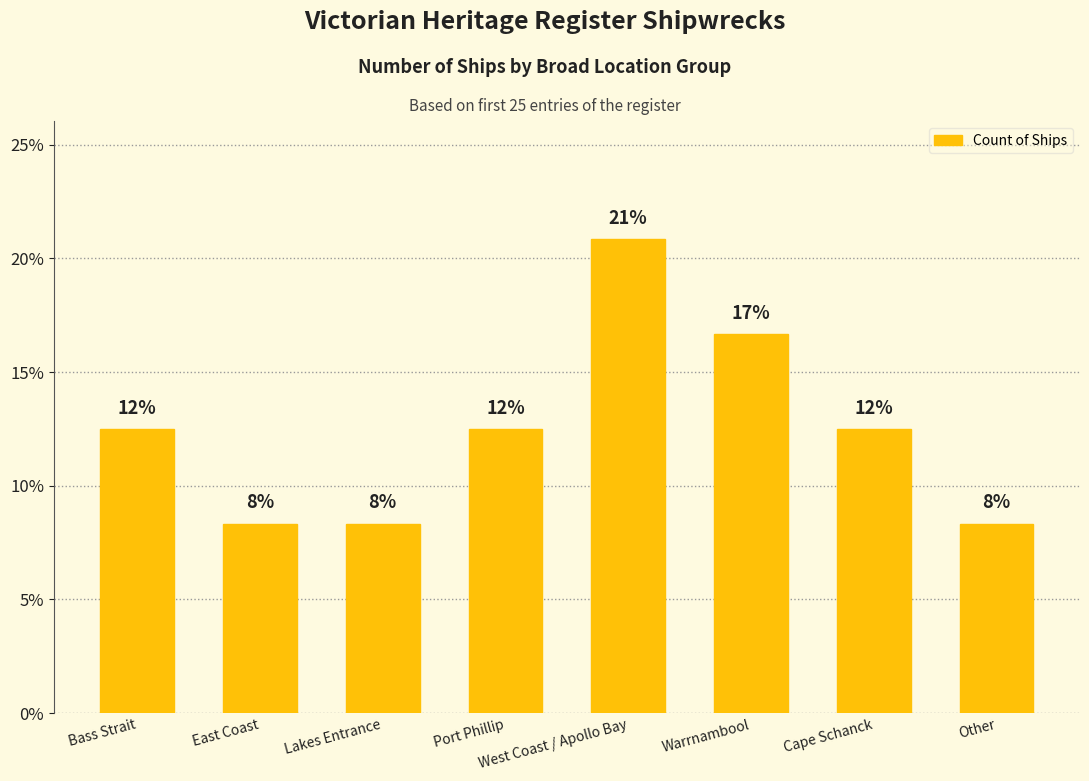

How many bars are there in total?

8